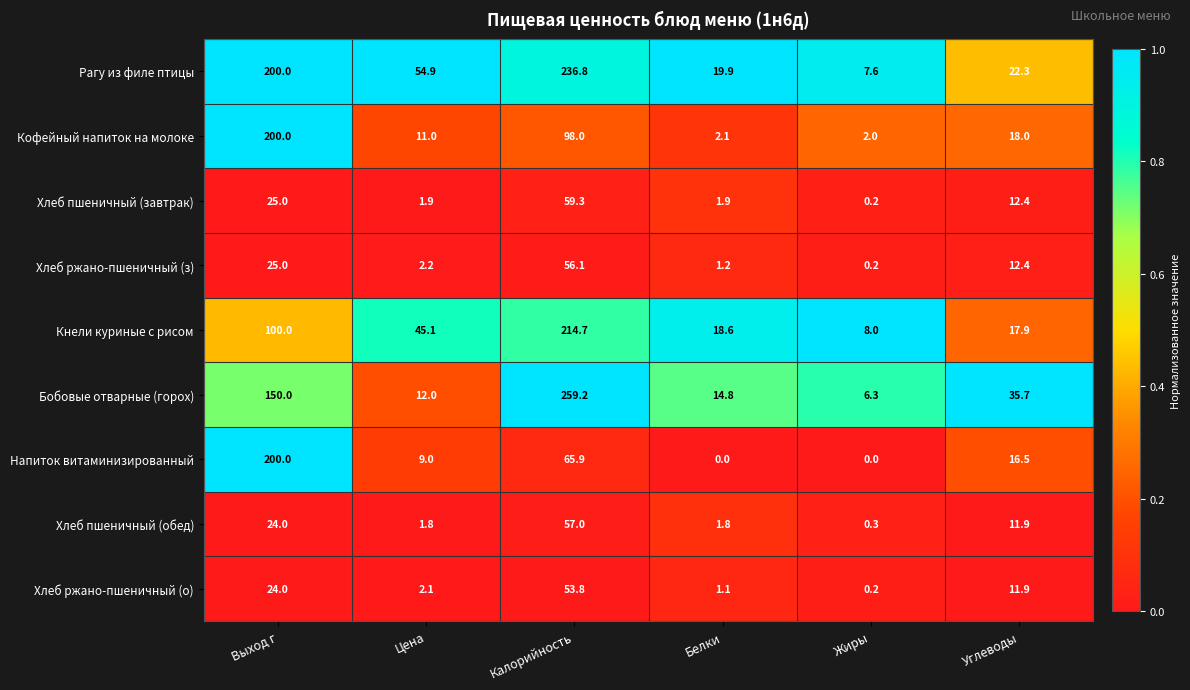

What is the total value across all series at Белки?

61.4